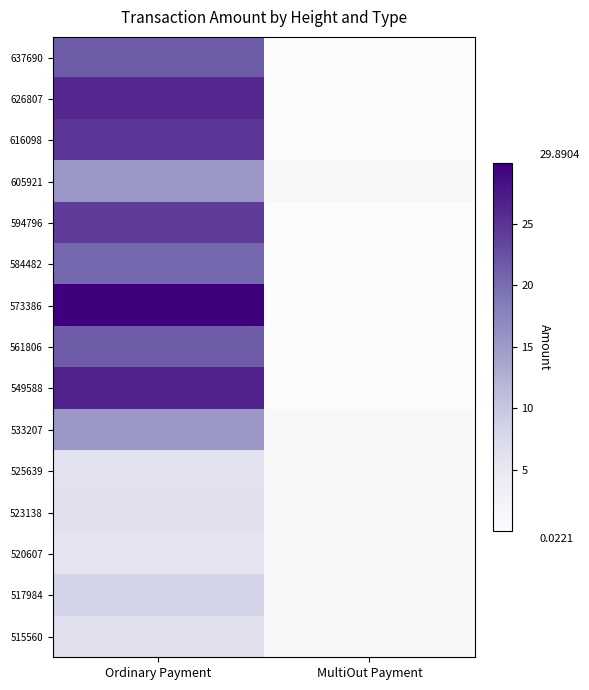

Reading left to right, list all the values displayed in this chart.

637690: Ordinary Payment=21.5	MultiOut Payment=0.1
626807: Ordinary Payment=26.0	MultiOut Payment=0.0
616098: Ordinary Payment=24.7	MultiOut Payment=0.1
605921: Ordinary Payment=15.4	MultiOut Payment=1.0
594796: Ordinary Payment=24.2	MultiOut Payment=0.1
584482: Ordinary Payment=20.4	MultiOut Payment=0.0
573386: Ordinary Payment=29.9	MultiOut Payment=0.1
561806: Ordinary Payment=21.4	MultiOut Payment=0.0
549588: Ordinary Payment=26.6	MultiOut Payment=0.0
533207: Ordinary Payment=15.3	MultiOut Payment=1.0
525639: Ordinary Payment=6.0	MultiOut Payment=1.0
523138: Ordinary Payment=6.2	MultiOut Payment=1.0
520607: Ordinary Payment=5.7	MultiOut Payment=1.0
517984: Ordinary Payment=8.3	MultiOut Payment=1.0
515560: Ordinary Payment=6.5	MultiOut Payment=1.0